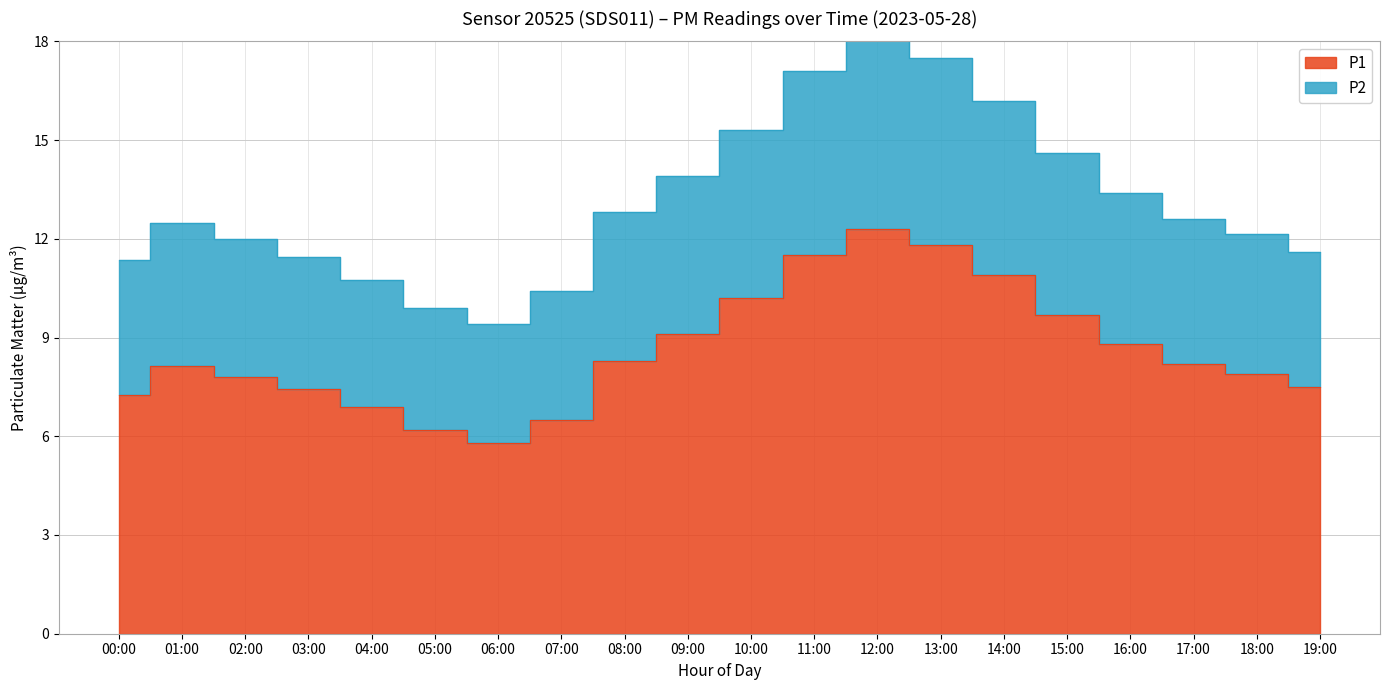

At how many categories does at least one series exceed 9?

20